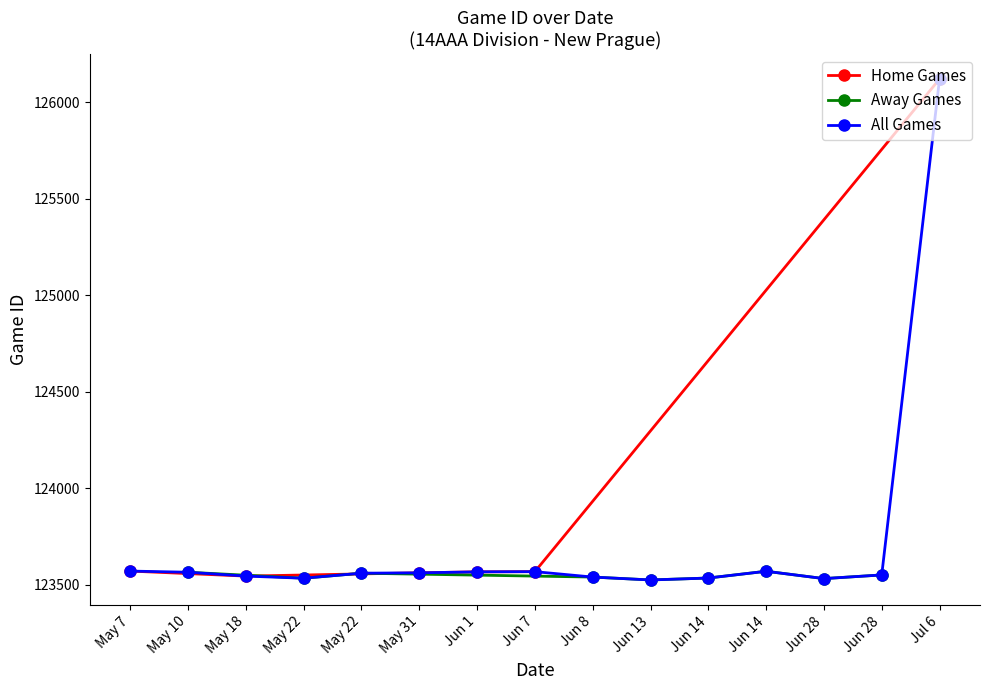

The value of Home Games at May 18 is 39130. True or false?

False